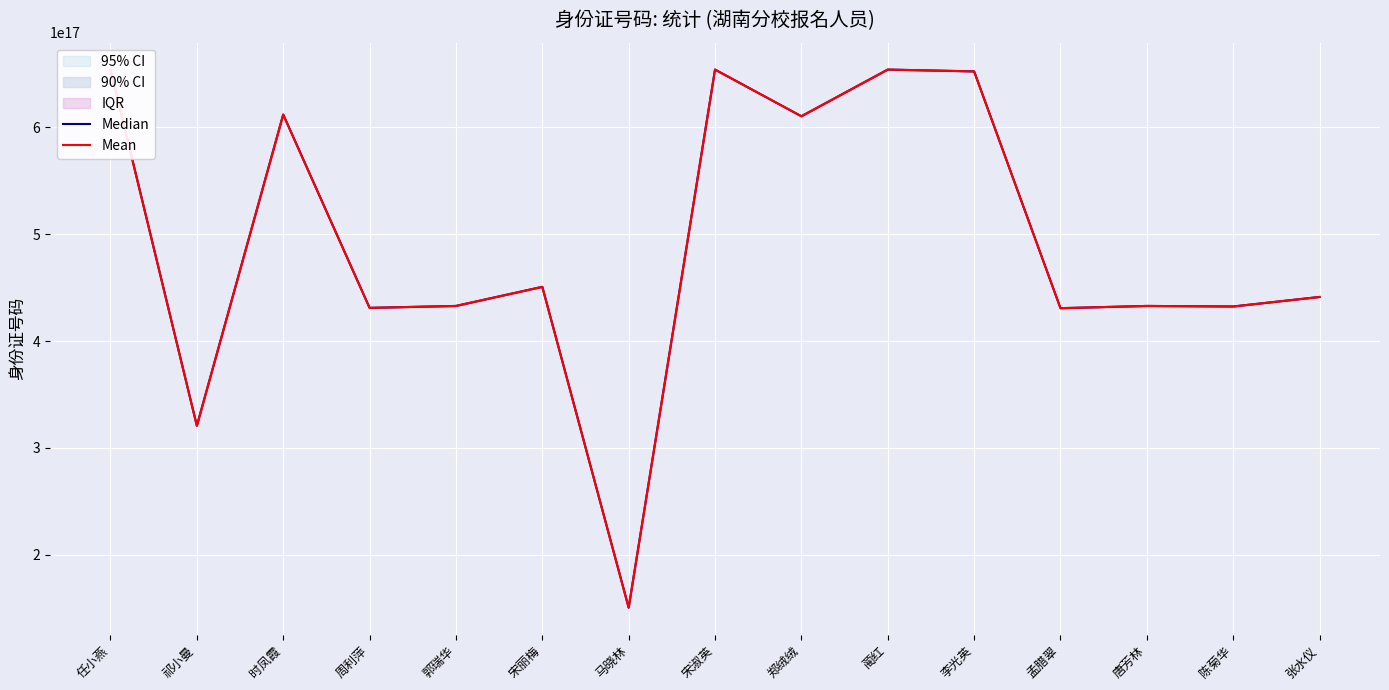

True or false: Mean and Median cross at least once.

False